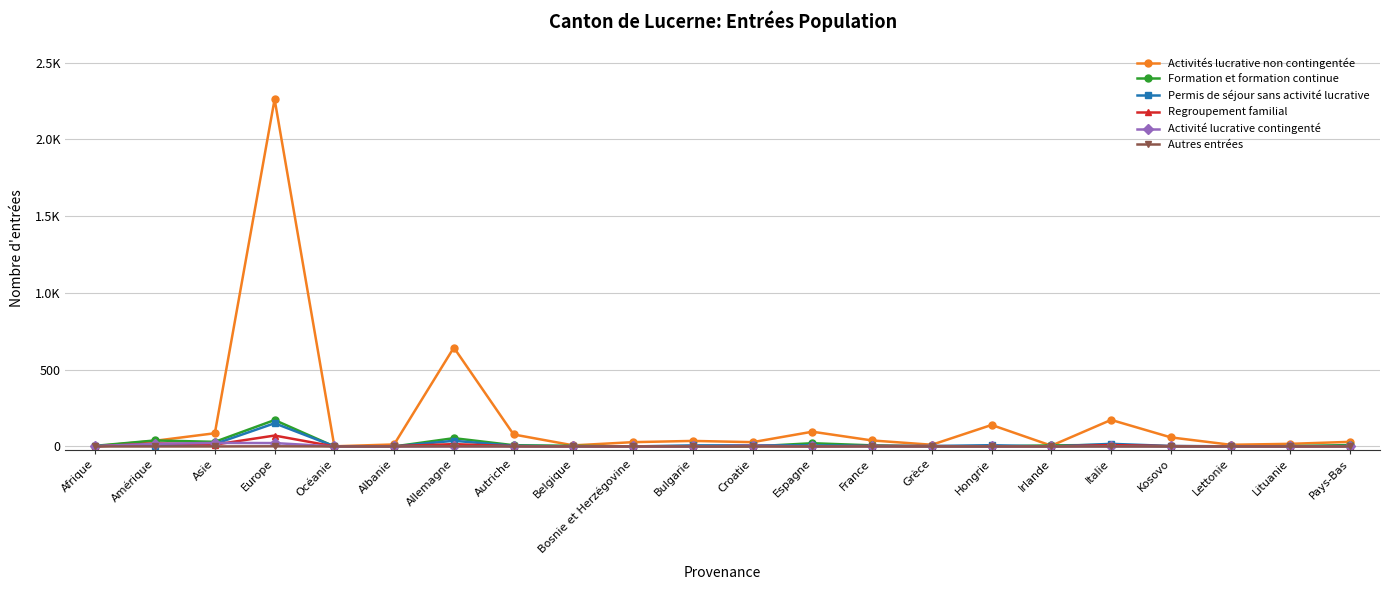

The value of Activités lucrative non contingentée at France is 39. True or false?

True